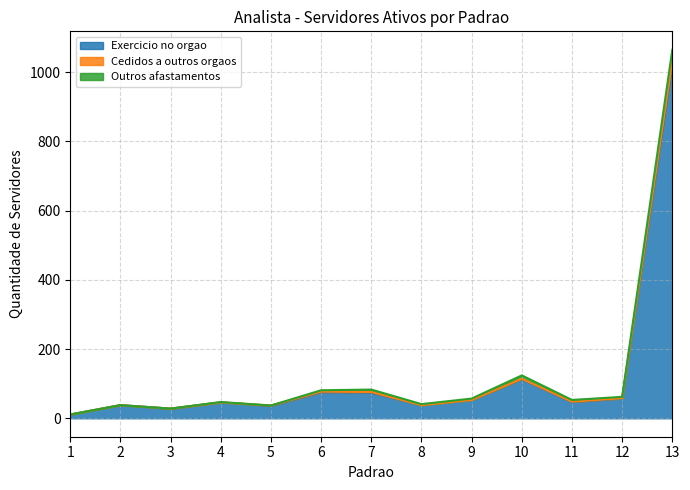

At which category is the sum across all series the highest?

13